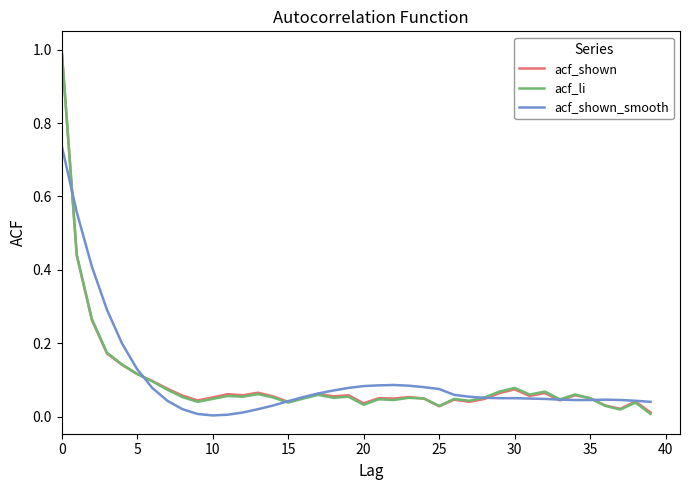

At how many categories does at least one series exceed 0?

40